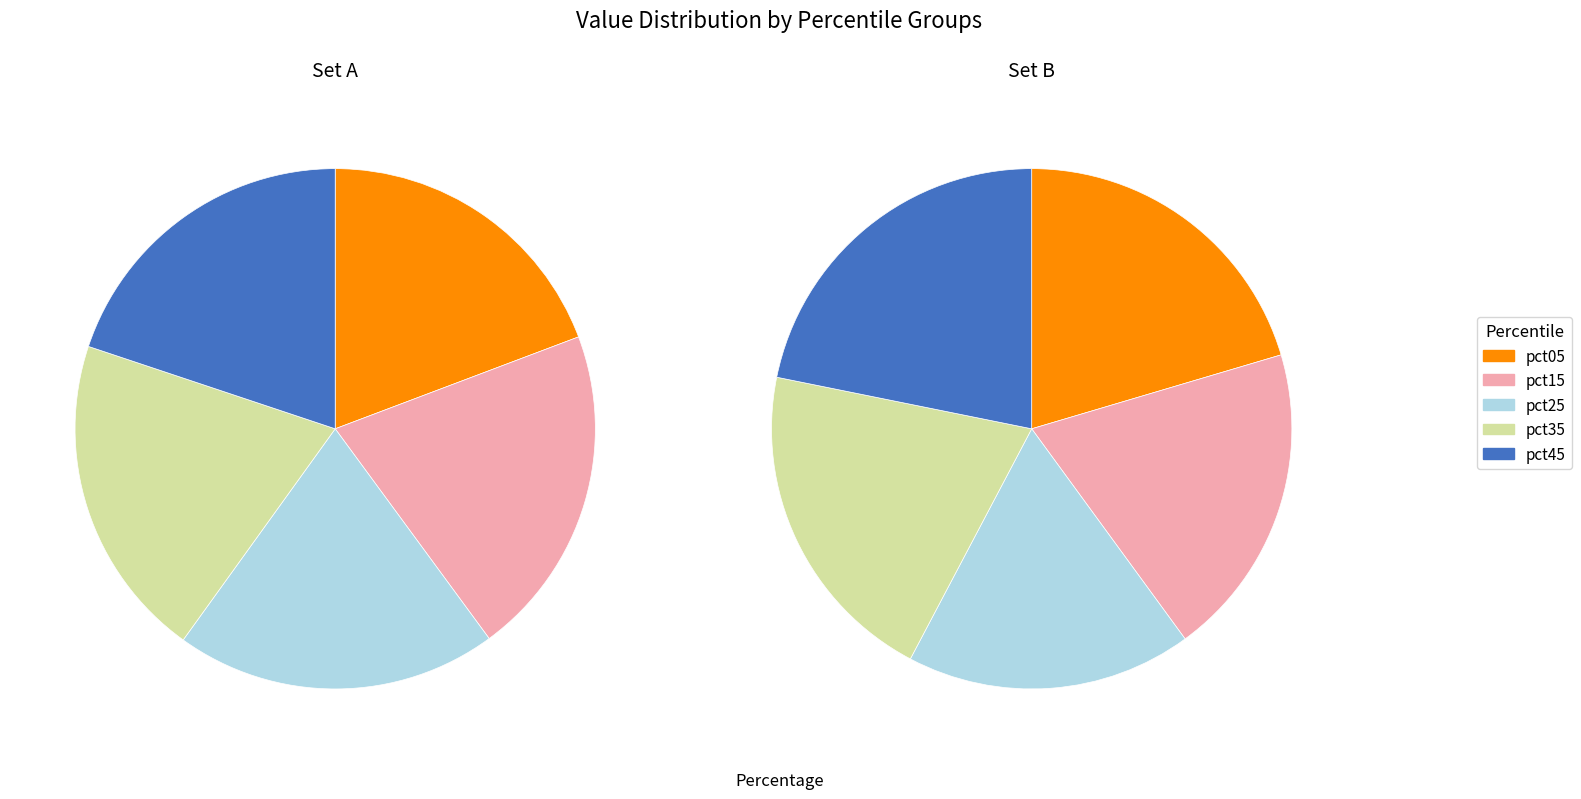

Which category has the biggest portion of the pie?

pct15